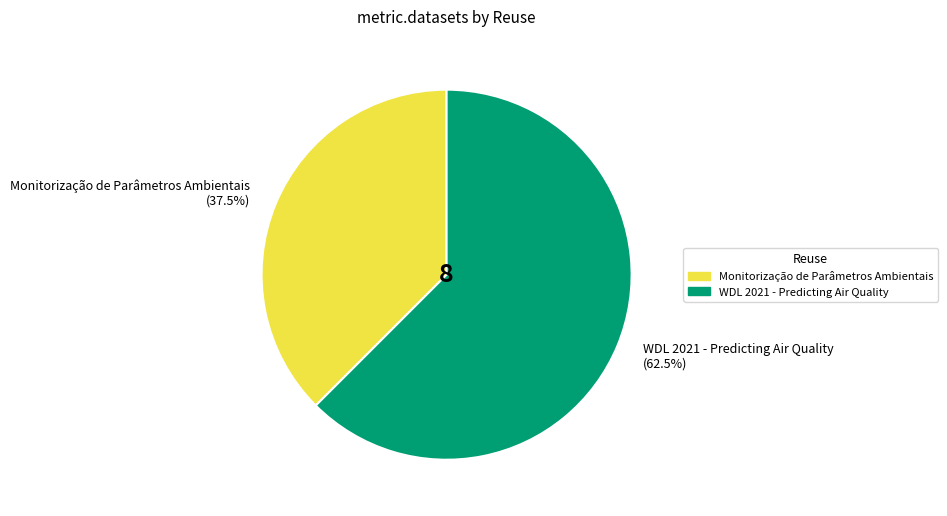

Count the number of slices in the pie.

2